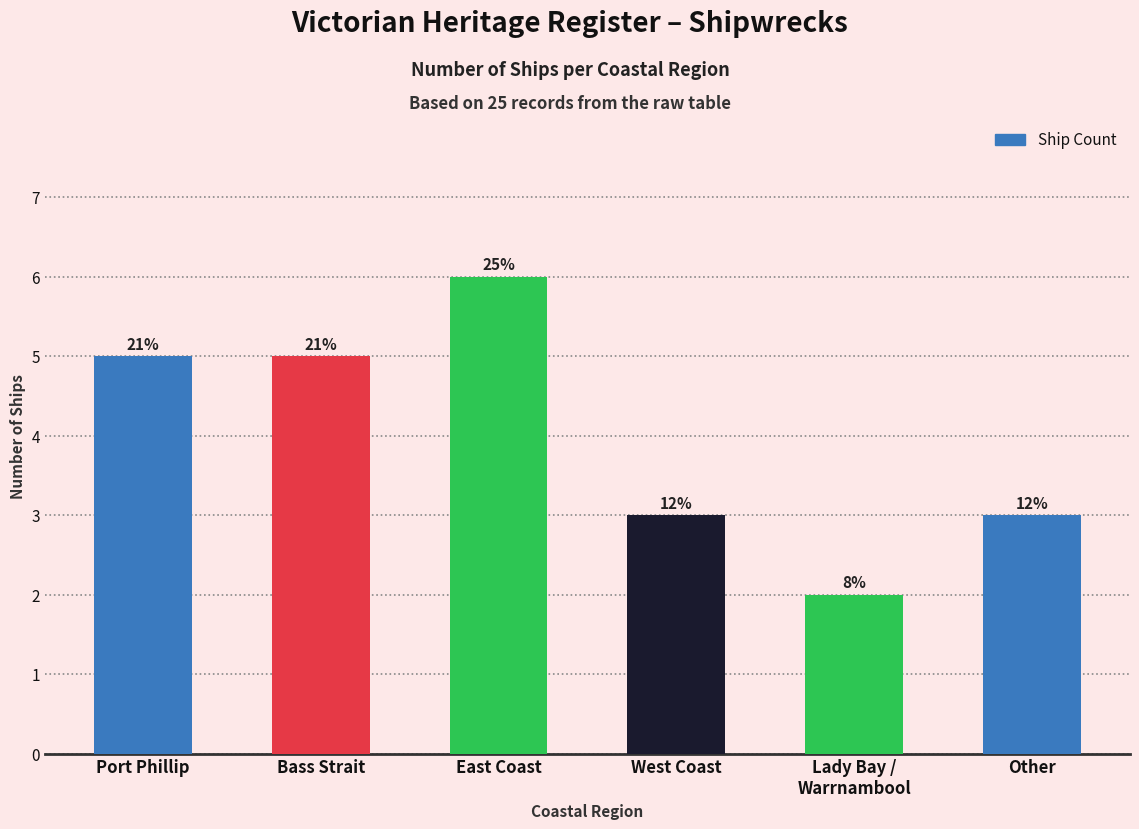

The value at East Coast is 6. True or false?

True